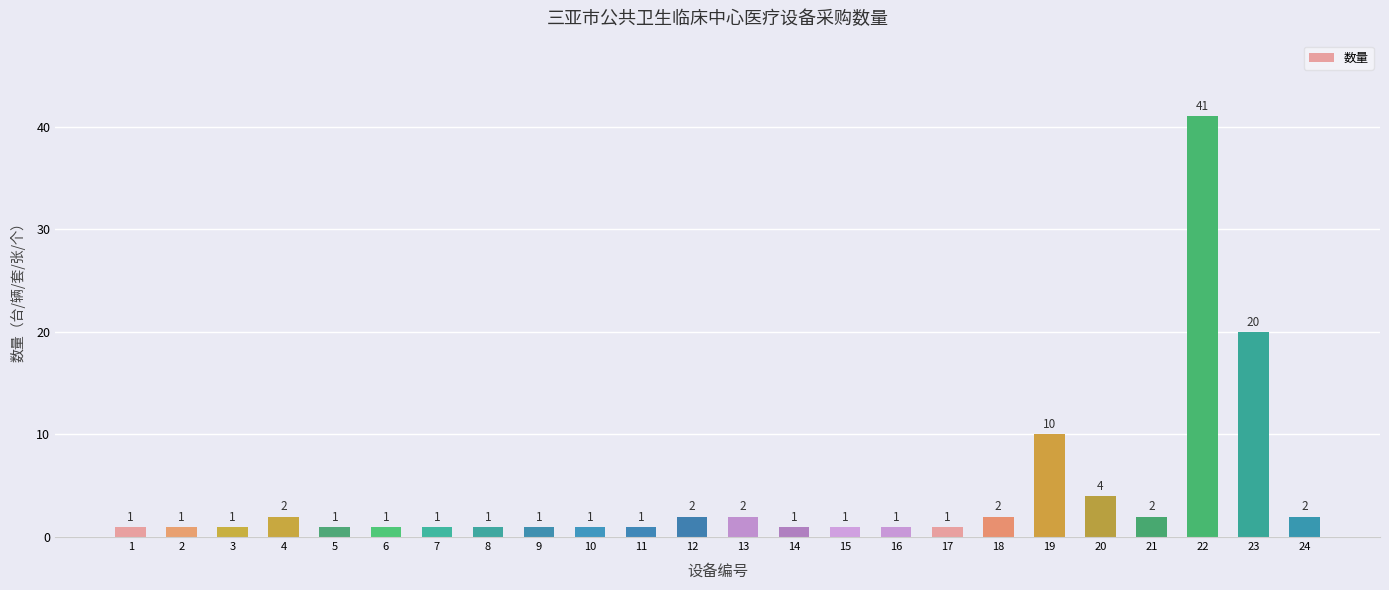

Where is the data nearest to the value 21?

23